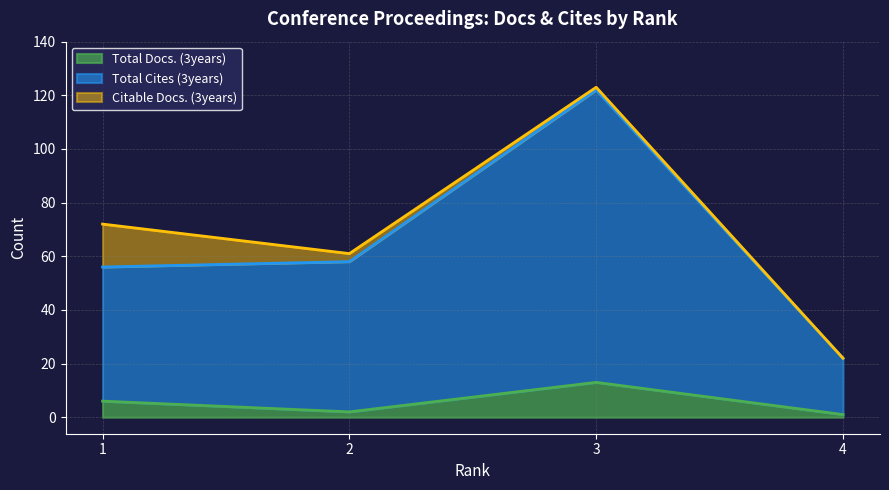

Rank the categories by Total Cites (3years) value from highest to lowest.

3, 2, 1, 4